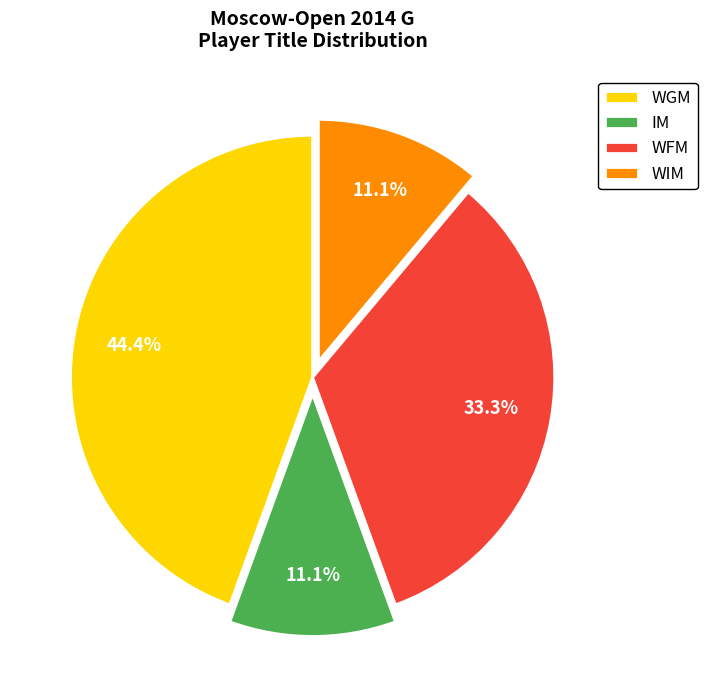

What percentage do WGM and IM together represent?

55.6%